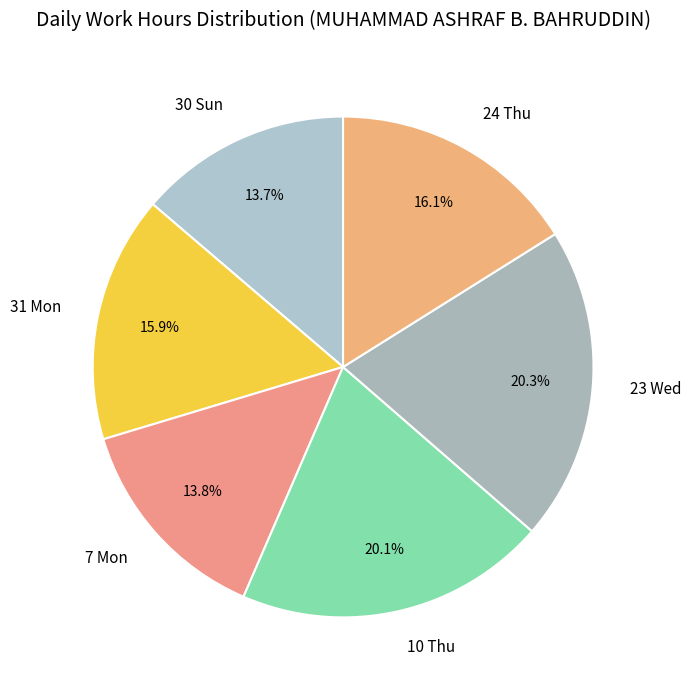

Between 30 Sun and 10 Thu, which is larger?

10 Thu